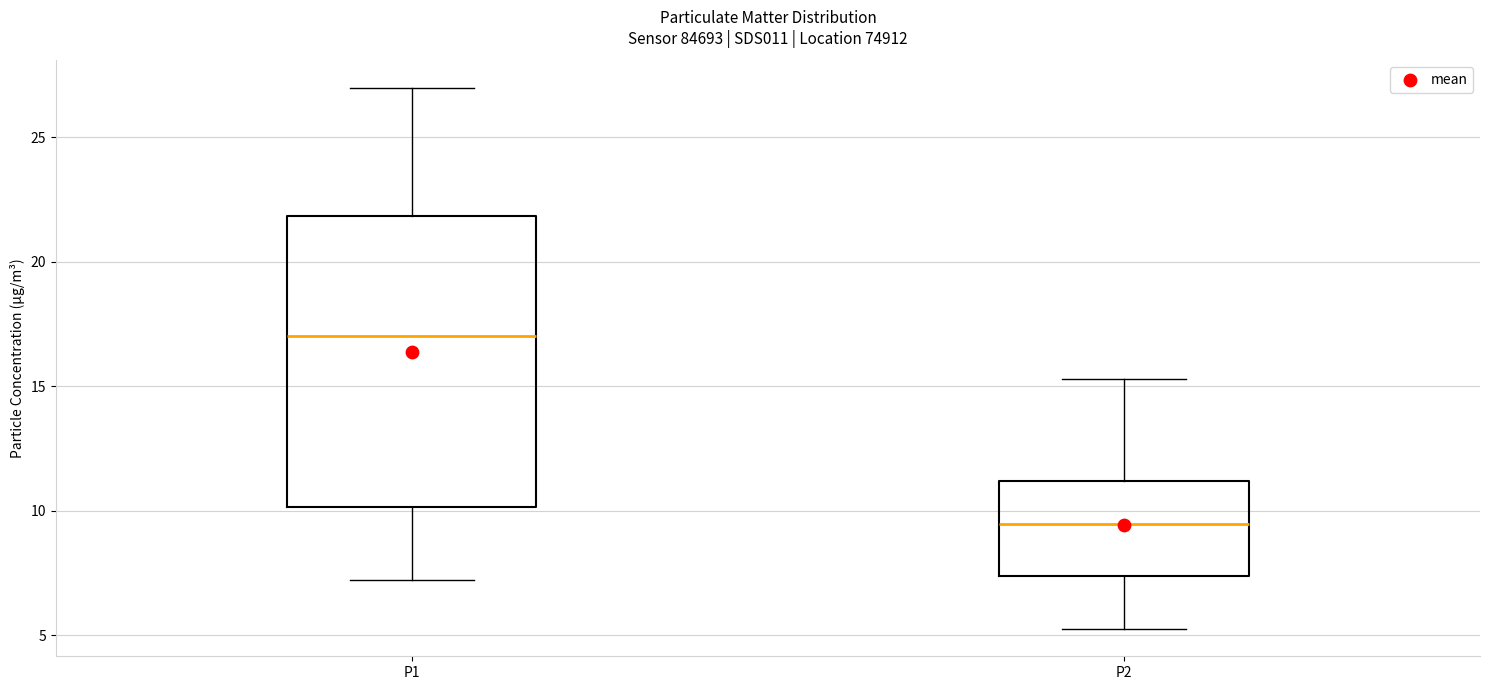

Which box has the highest median line?

P1